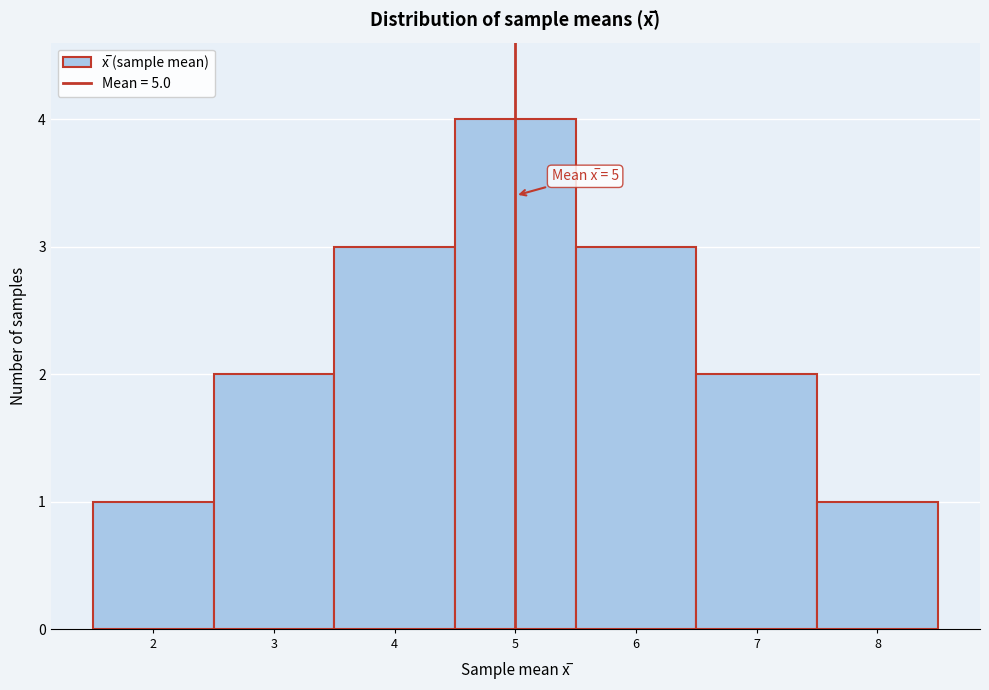

Which range on the x-axis has the tallest bar?

4.5 to 5.5